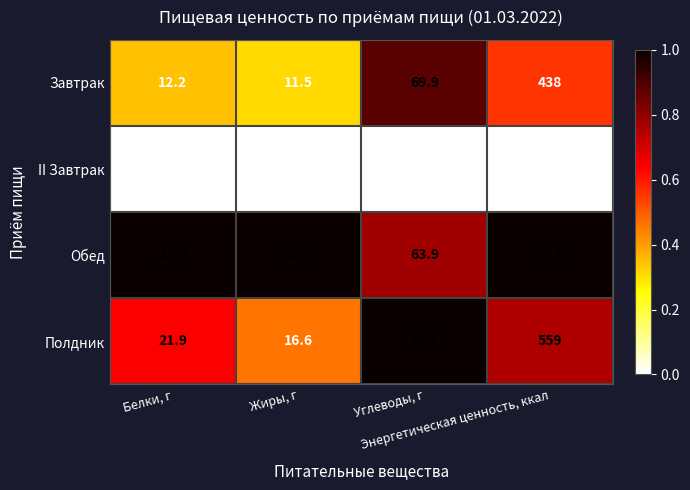

Which series has the largest range (max minus min)?

Обед